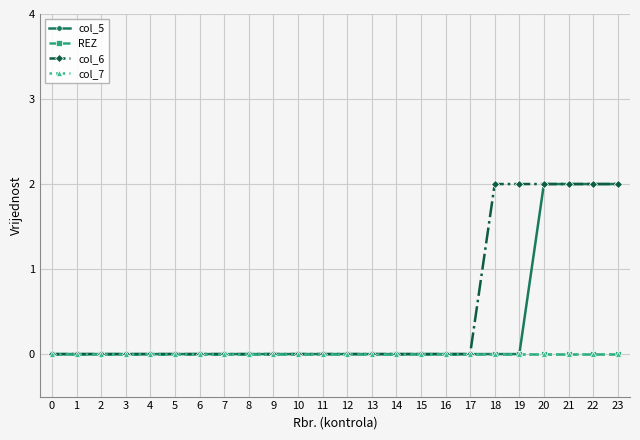

Is this an area chart (filled region under the line)?

No